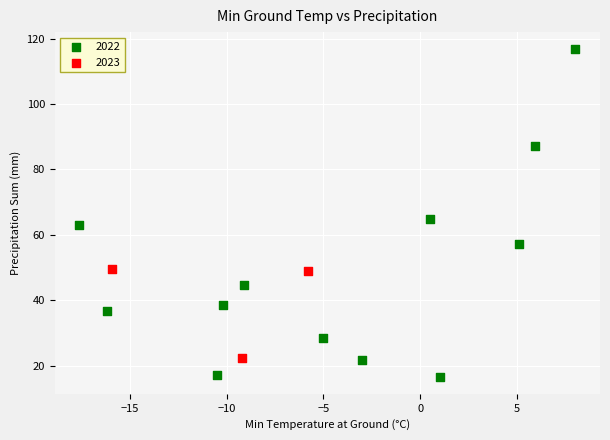

Which series contains the lowest Y value?

2022